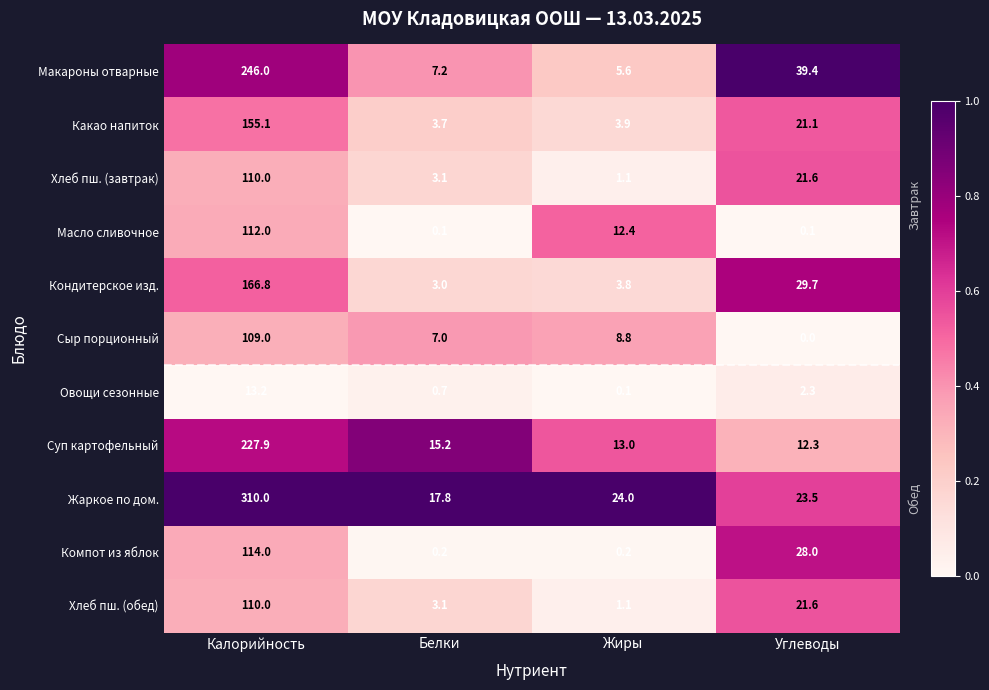

What is the spread (max minus min) of values at Белки?

17.7